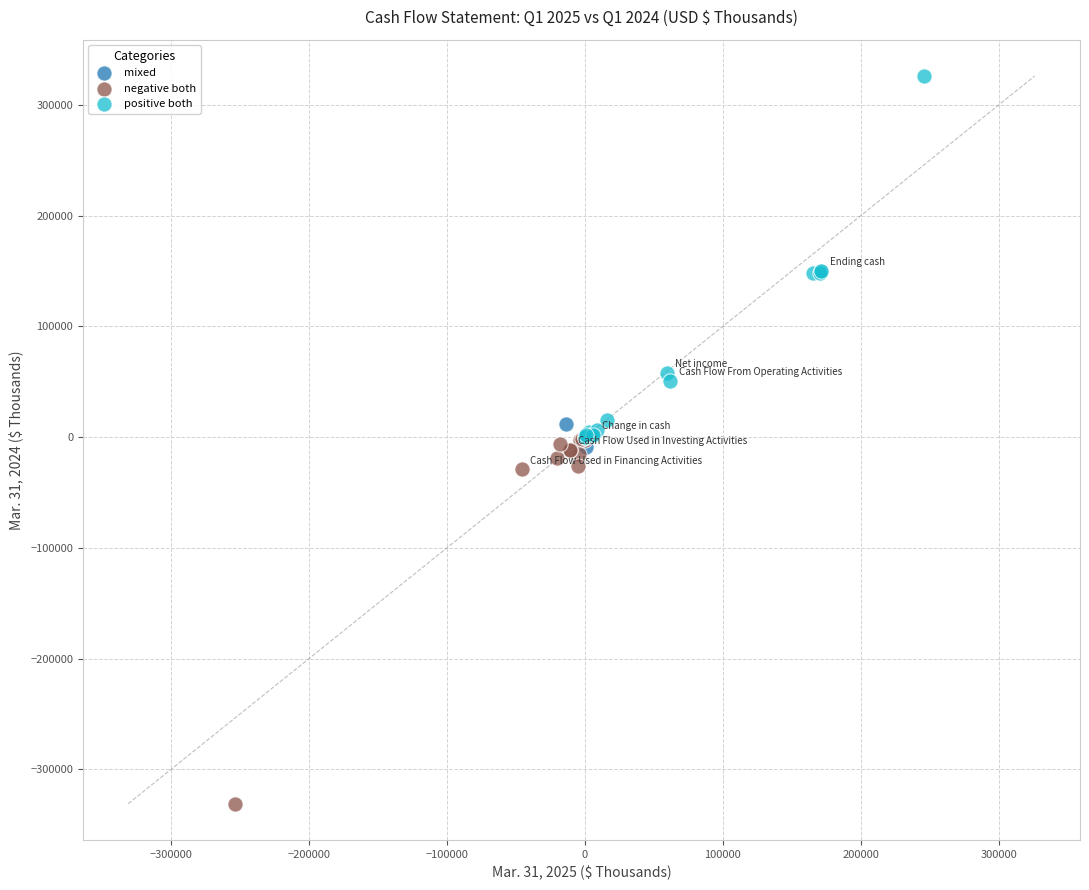

Which series contains the lowest Y value?

negative both